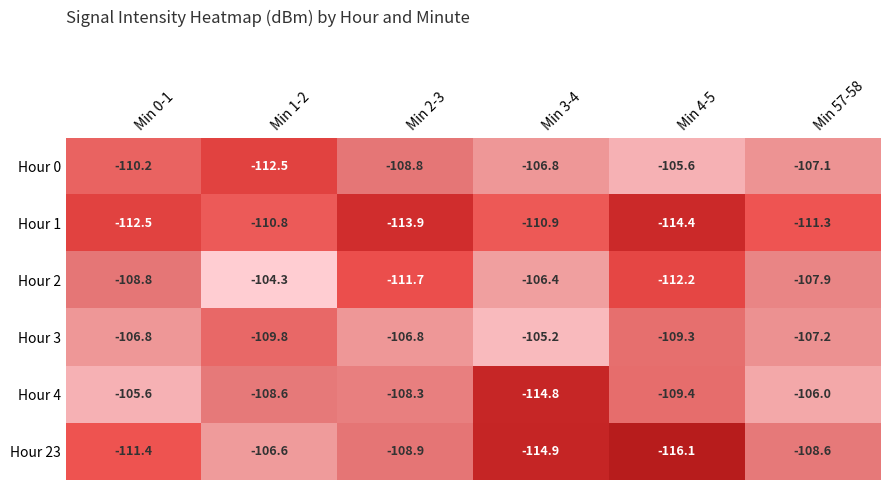

List the labels in order of Hour 1 value, smallest first.

Min 4-5, Min 2-3, Min 0-1, Min 57-58, Min 3-4, Min 1-2